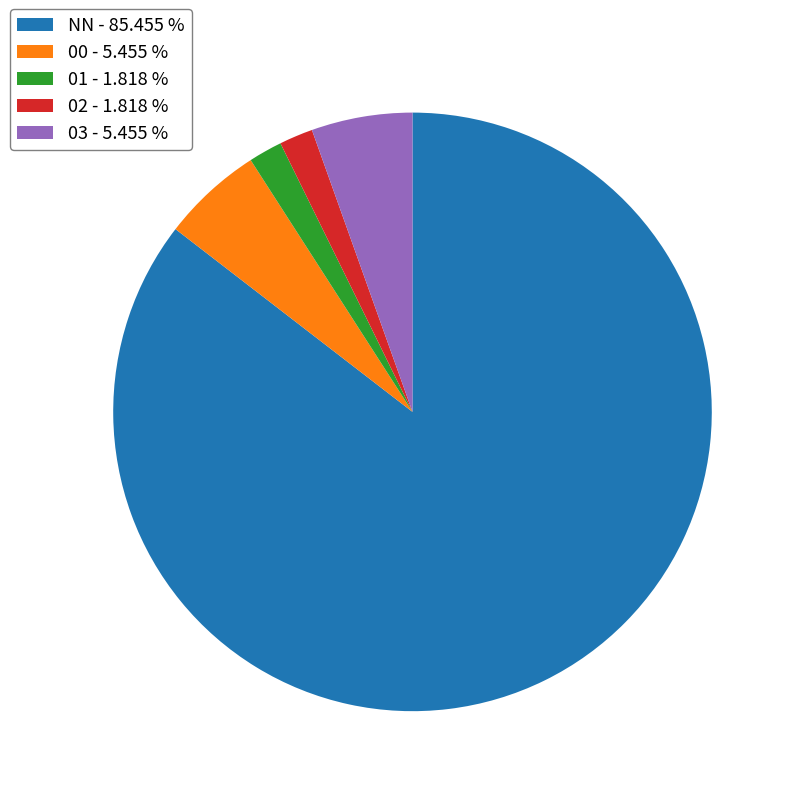

Is it true that 00 is 5% of the pie?

True